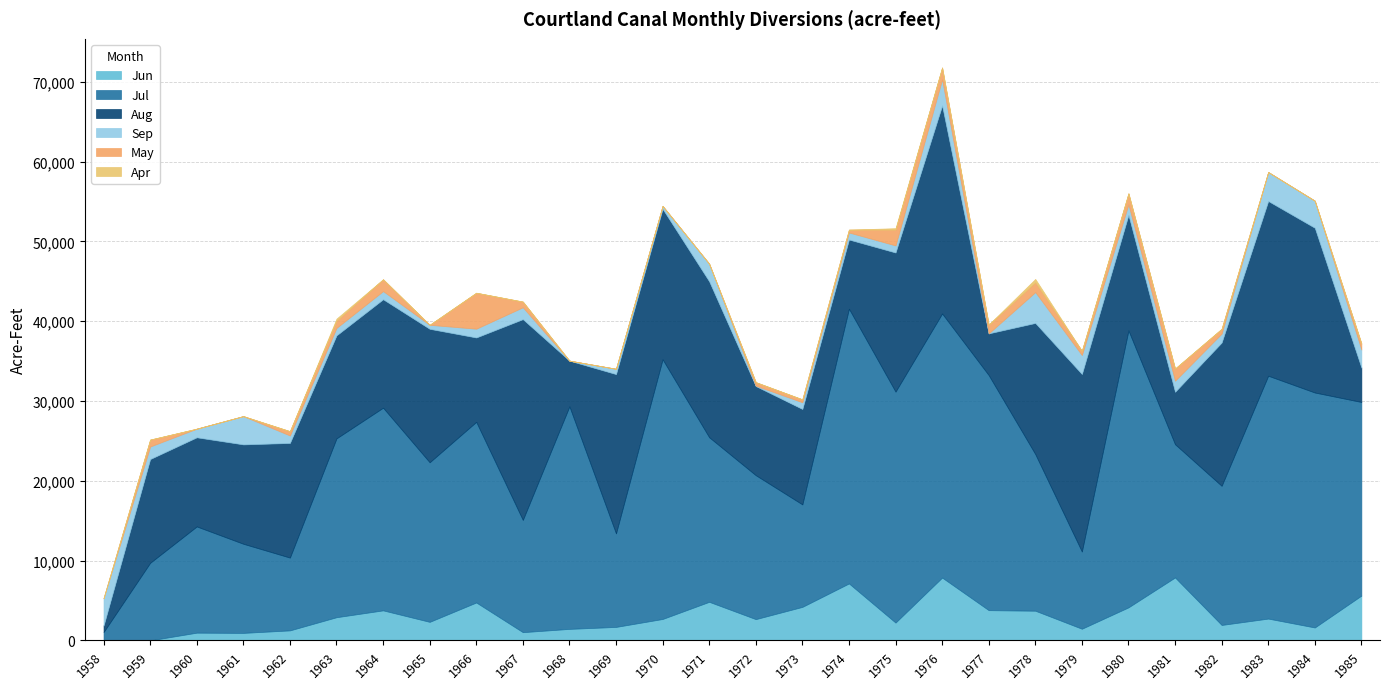

Does the chart display data point markers on the line(s)?

No